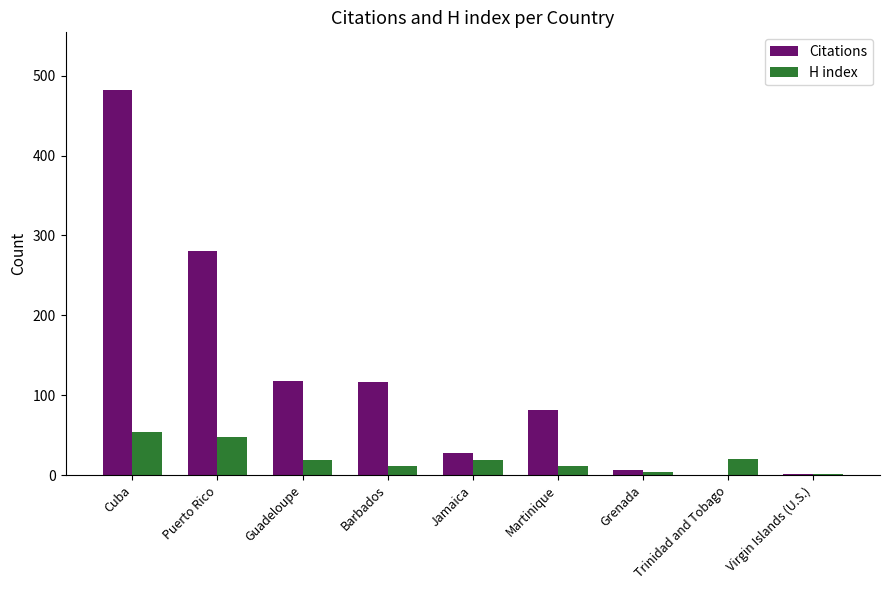

What is the sum of all Citations values?

1115